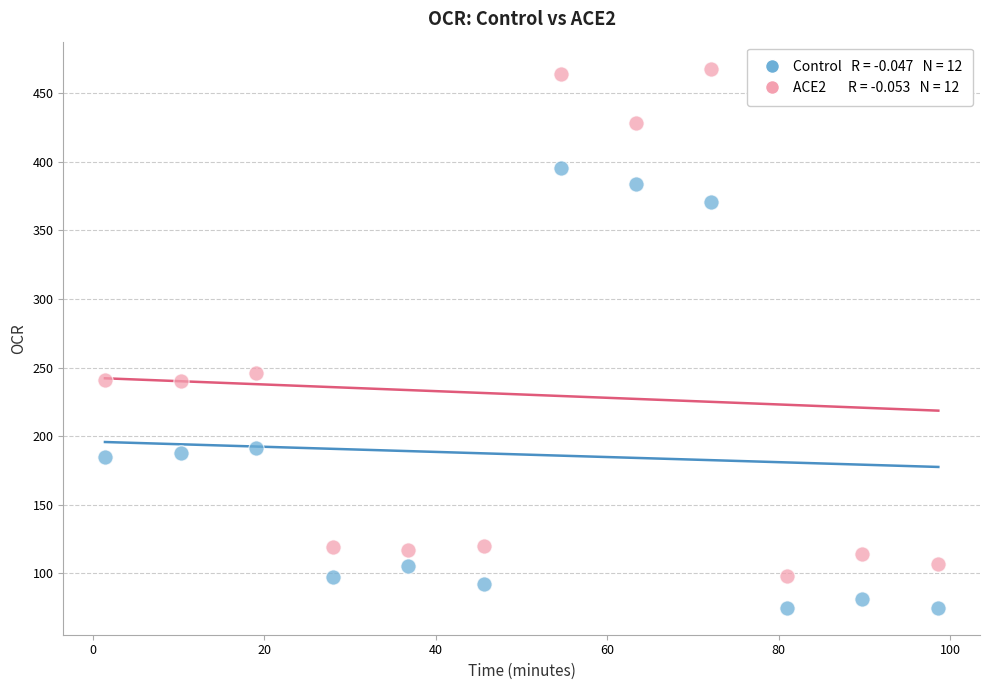

Across all data points, what is the range of Y values (max minus min)?

393.1